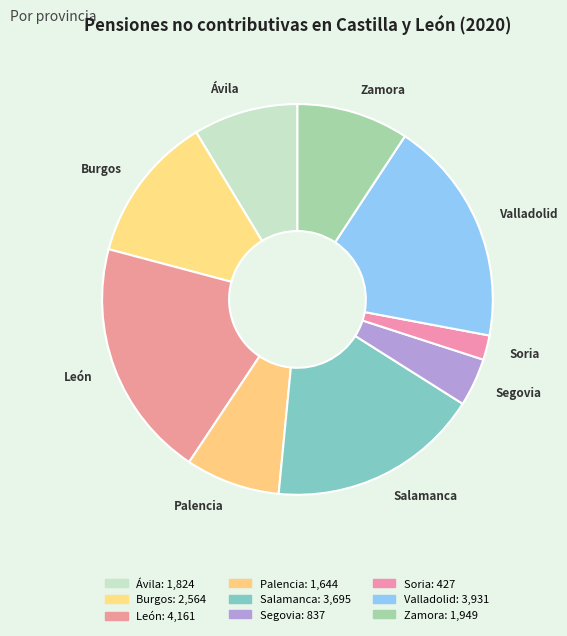

Is there a majority slice in this chart?

No